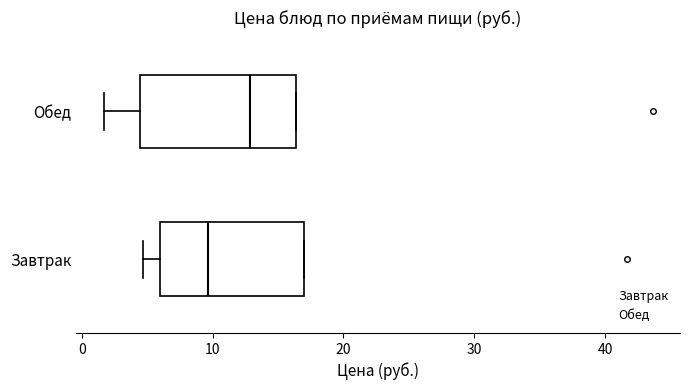

Reading bottom to top, read every box against the x-axis: the position of its median line, the range the box covers, and the ends of its whiskers. The values are not printed on the chart, so give them approximately, as read against the axis.

Завтрак: median 10, box 6 to 17, whiskers 5 to 17
Обед: median 13, box 4 to 16, whiskers 2 to 16